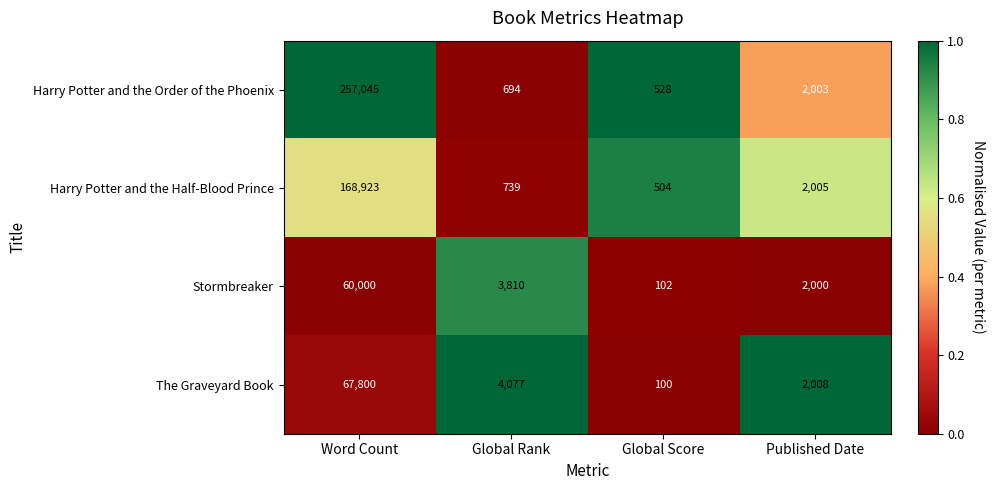

What is the total value across all series at Global Score?

1234